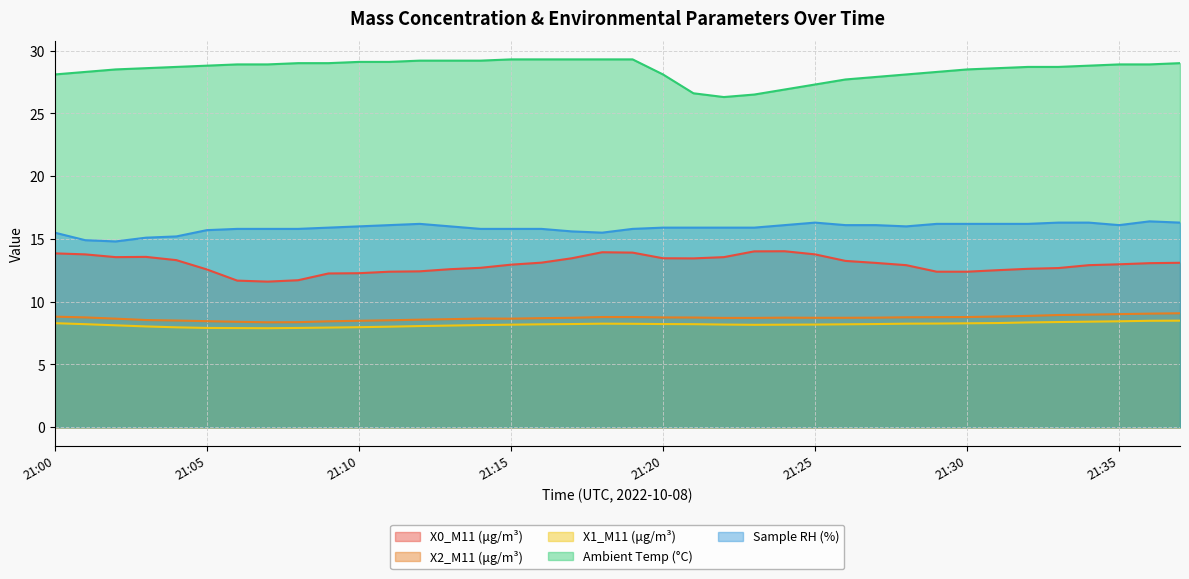

In X1_M11 (μg/m³), how many points are lower than both neighbors (excluding endpoints)?

2